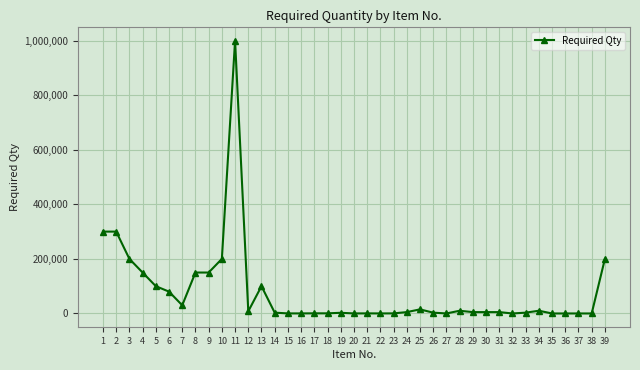

What is the maximum value shown in the chart?

1000000